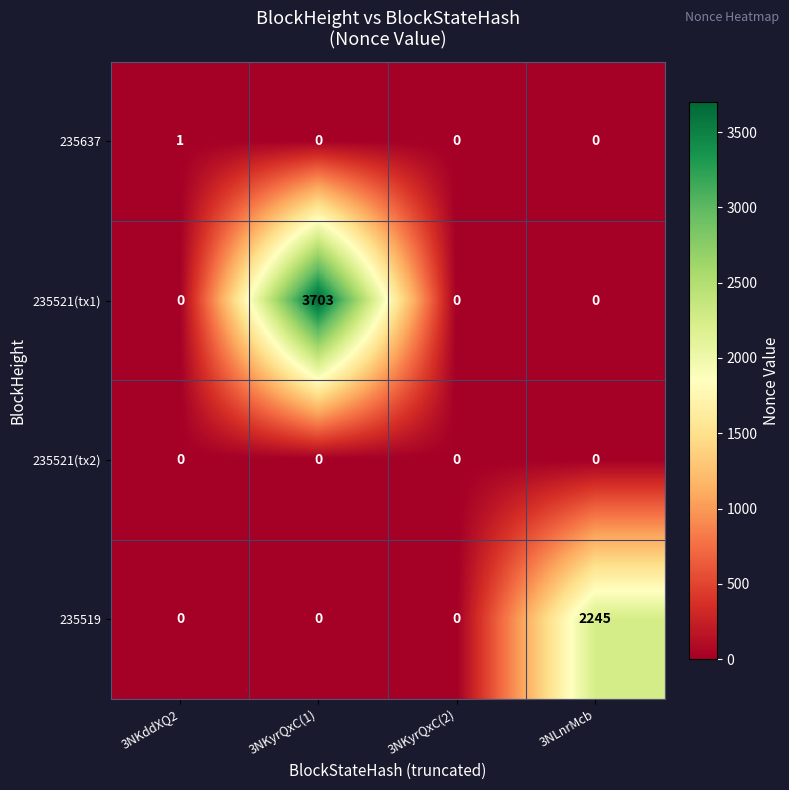

What is the difference between the 235519 values at 3NLnrMcb and 3NKddXQ2?

2245